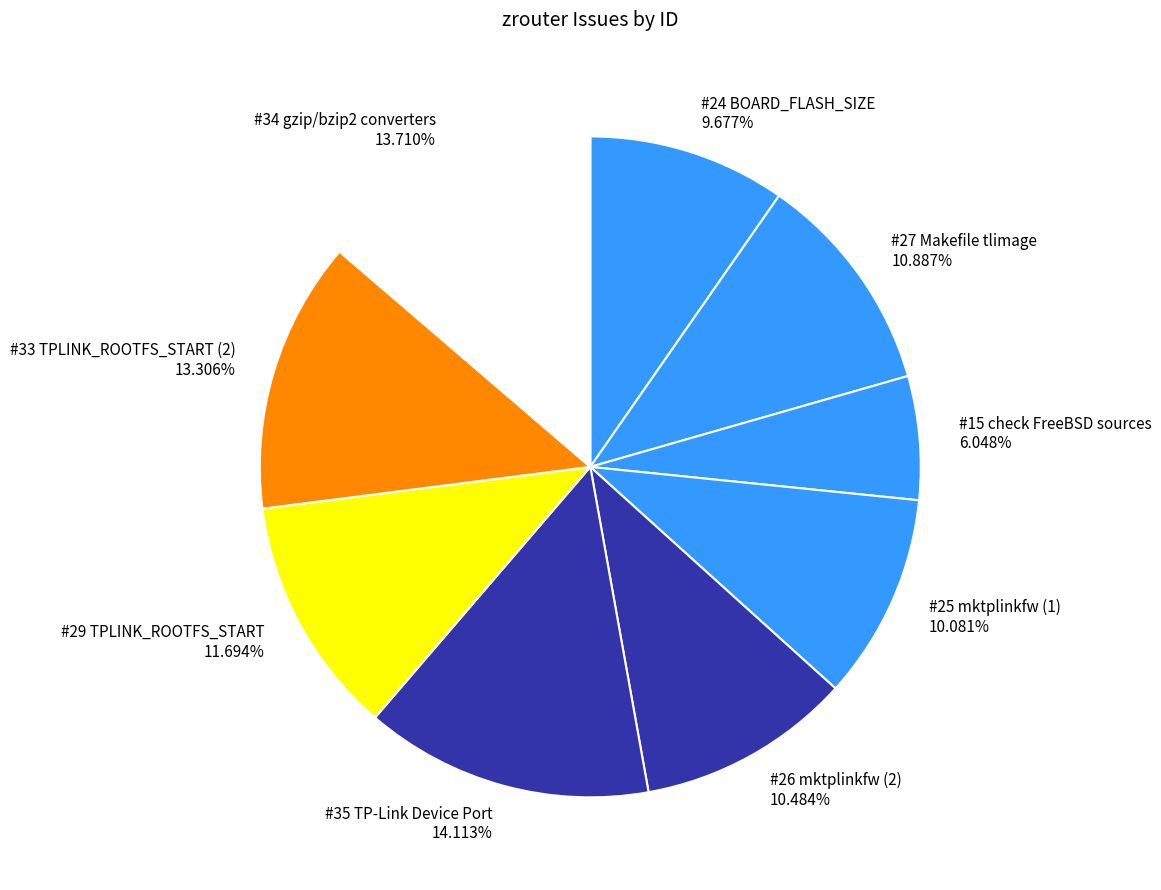

Which slice is the smallest?

#15 check FreeBSD sources